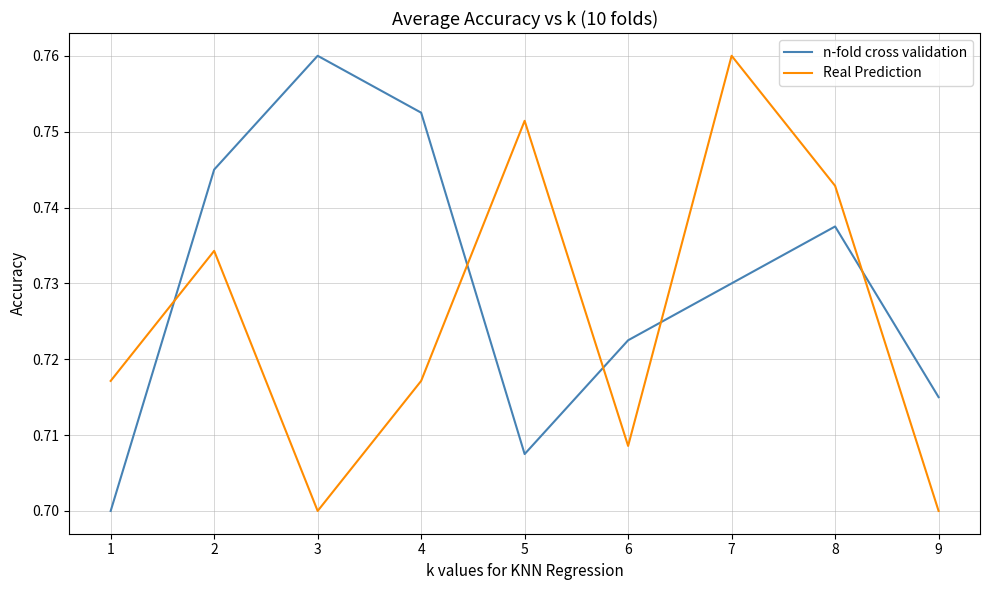

True or false: Real Prediction has more than 2 points higher than both neighbors.

True